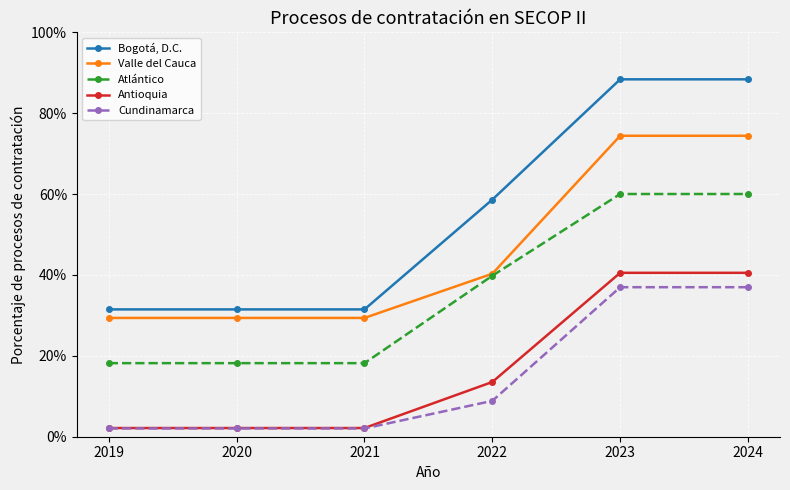

Is this an area chart (filled region under the line)?

No